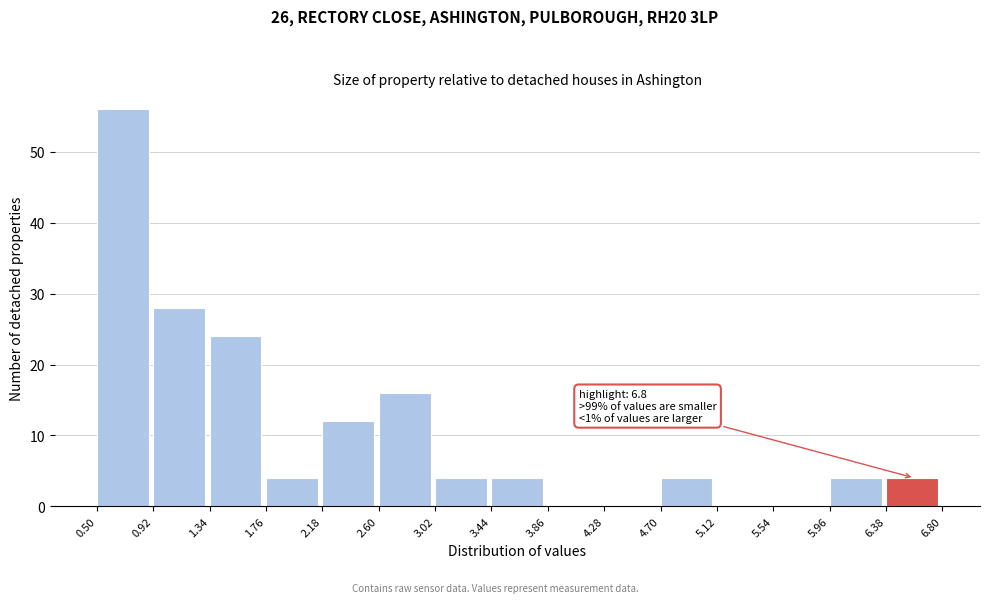

Which range on the x-axis has the tallest bar?

0.50 to 0.92